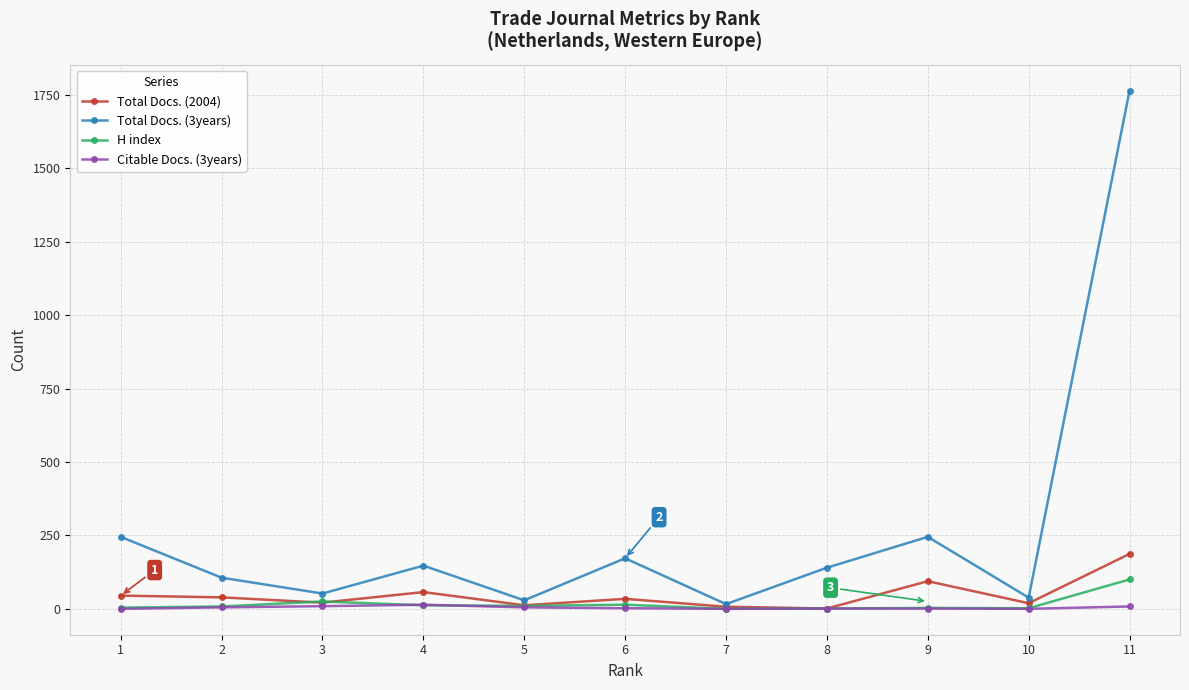

What is the greatest value displayed?

1764